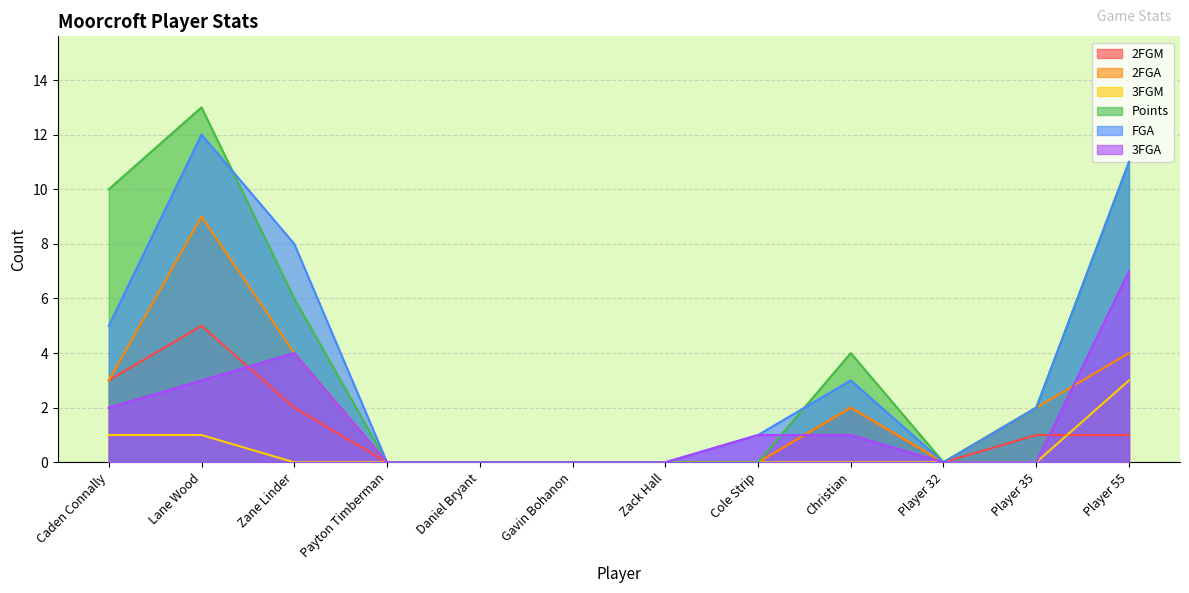

What is the label of the 10th point from the right?

Zane Linder